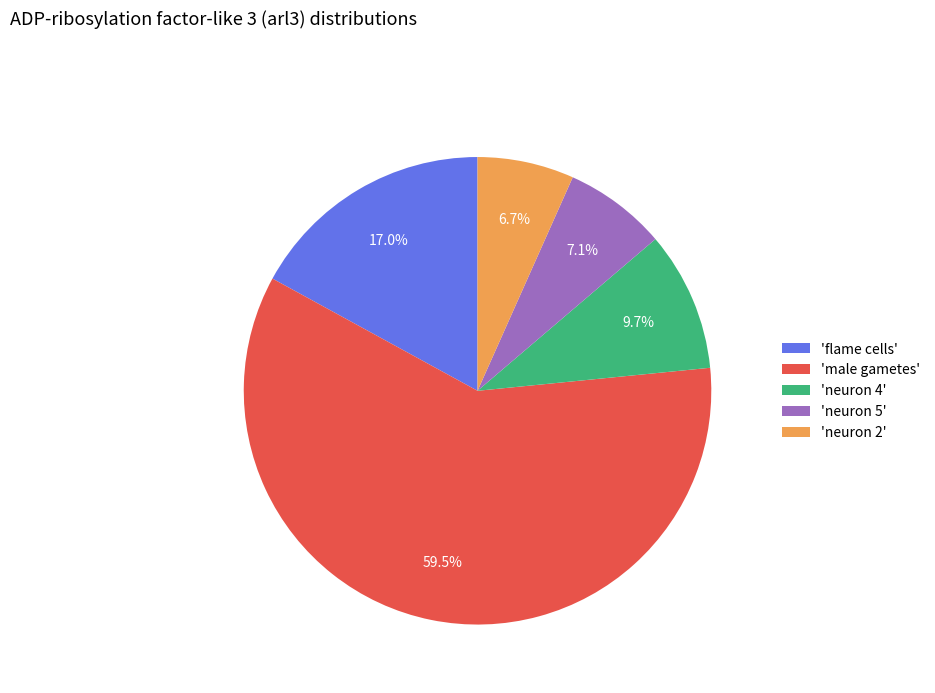

What is the largest slice in the pie chart?

'male gametes'